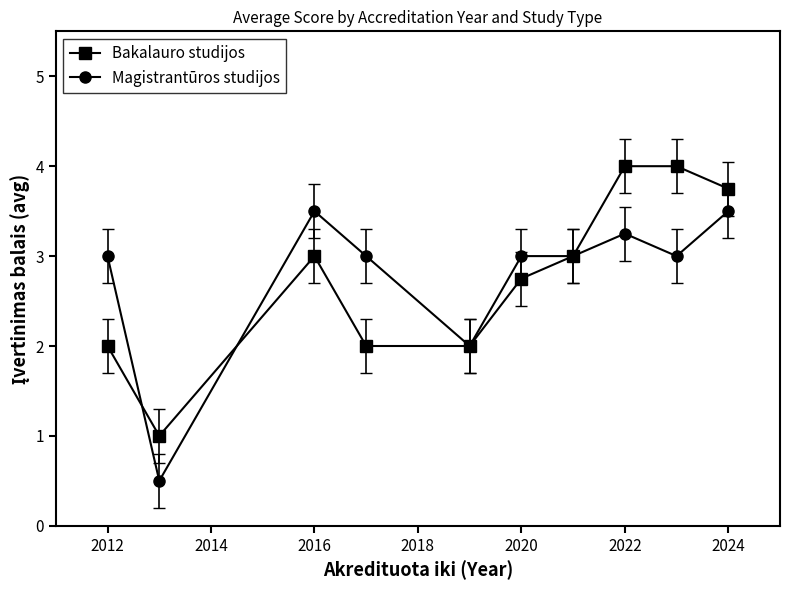

At how many categories does at least one series exceed 0?

10